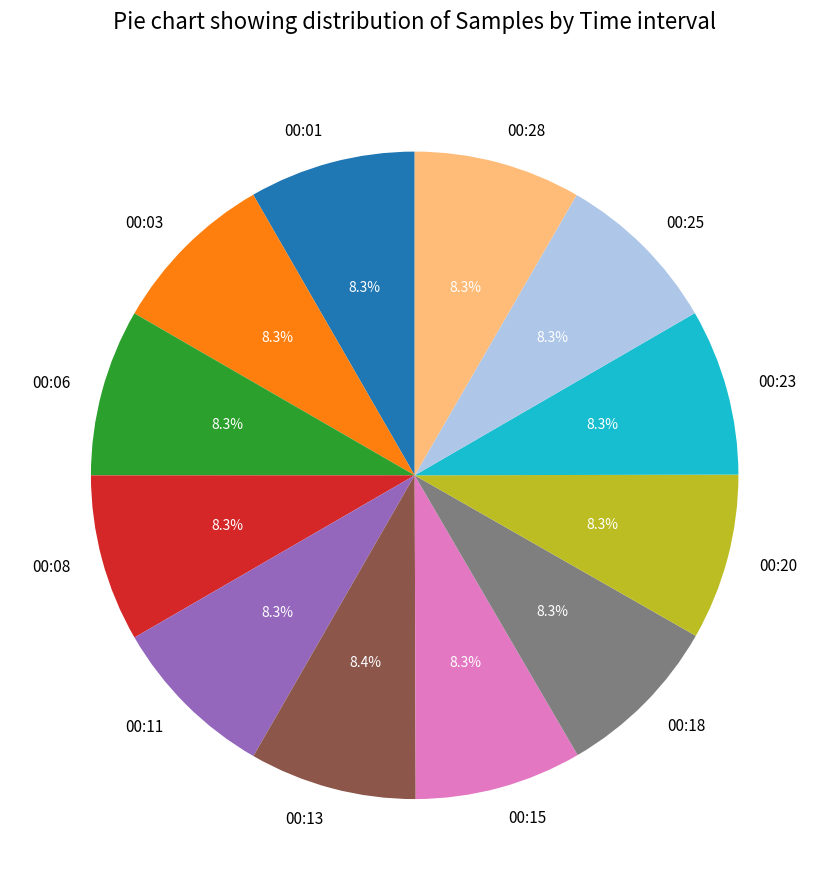

The 00:01 slice represents 8% of the pie. True or false?

True